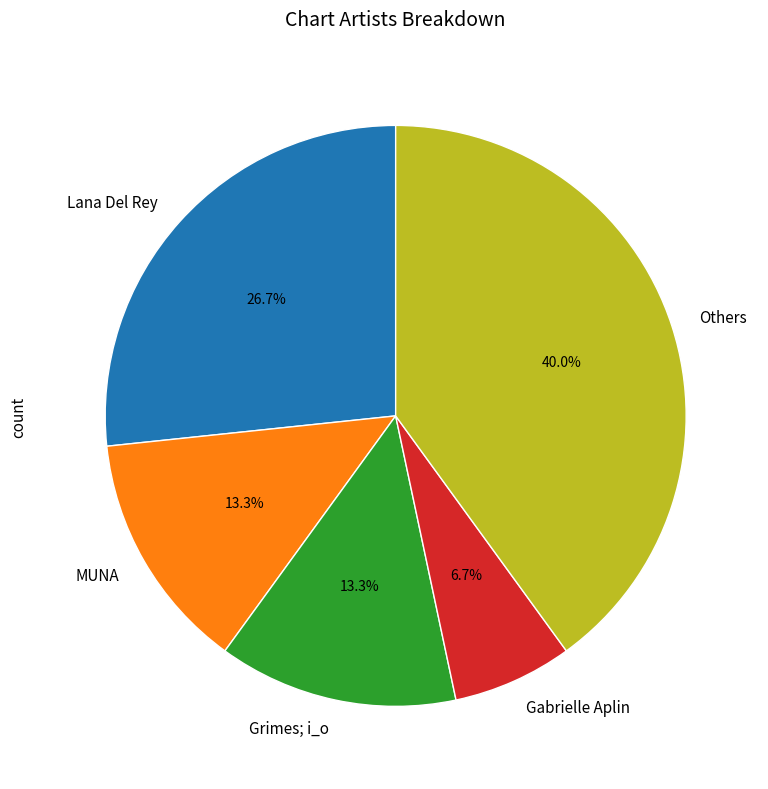

What is the smallest slice in the pie chart?

Gabrielle Aplin